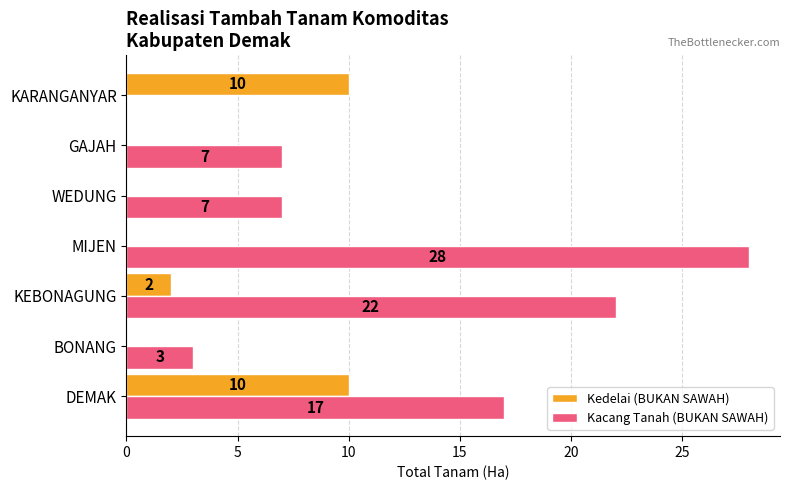

Where is Kedelai (BUKAN SAWAH) nearest to the value 5?

KEBONAGUNG